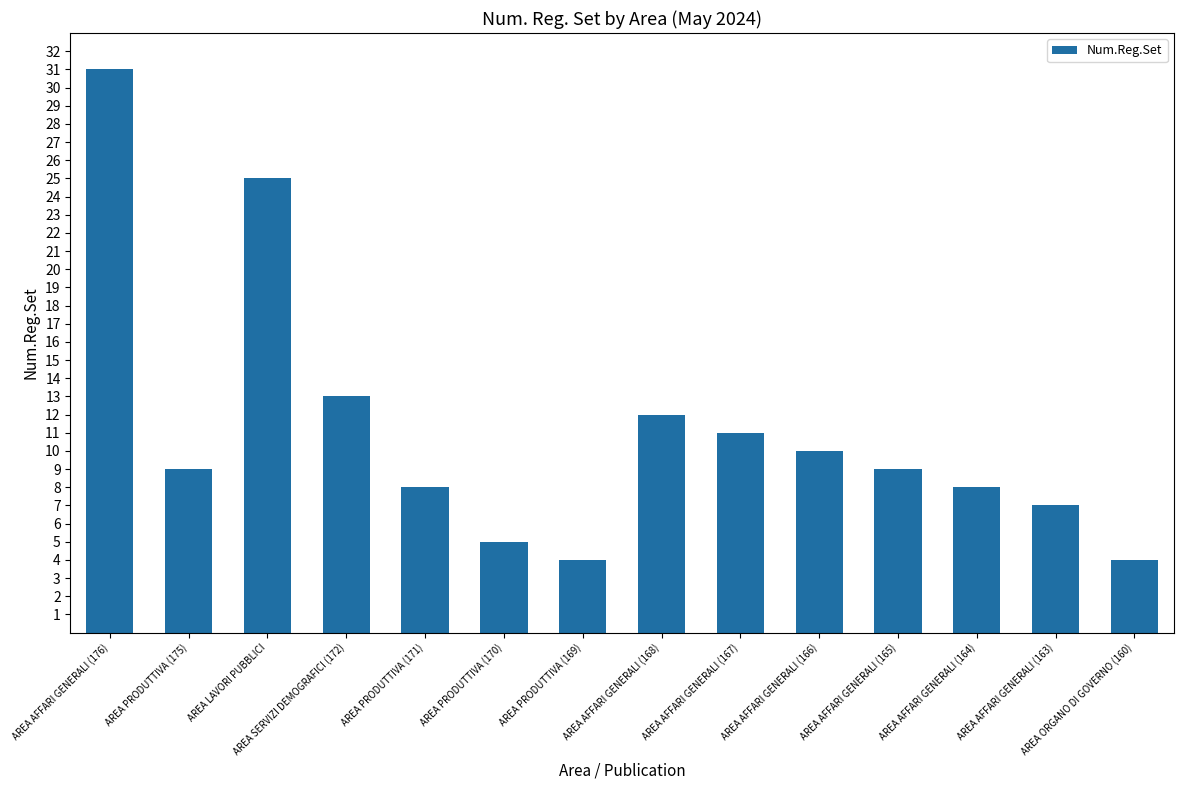

How many series are shown in this chart?

1